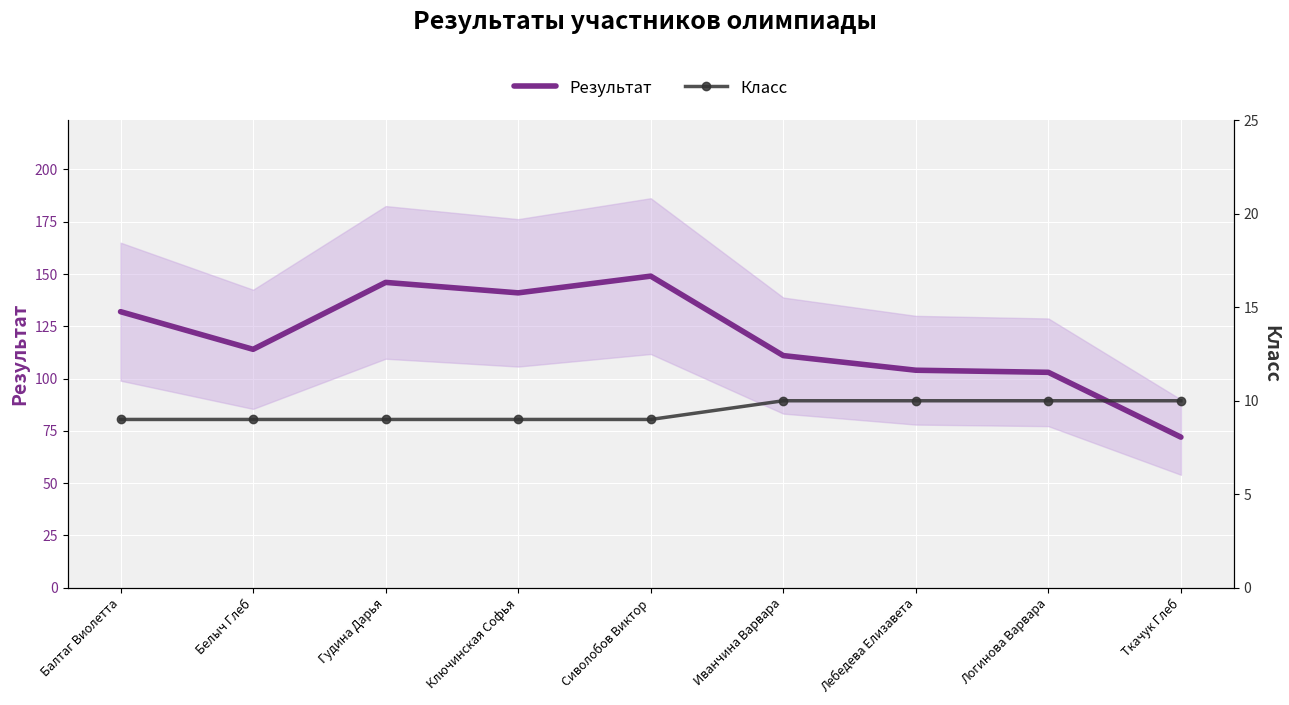

What is the total value across all series at Ткачук Глеб?

82